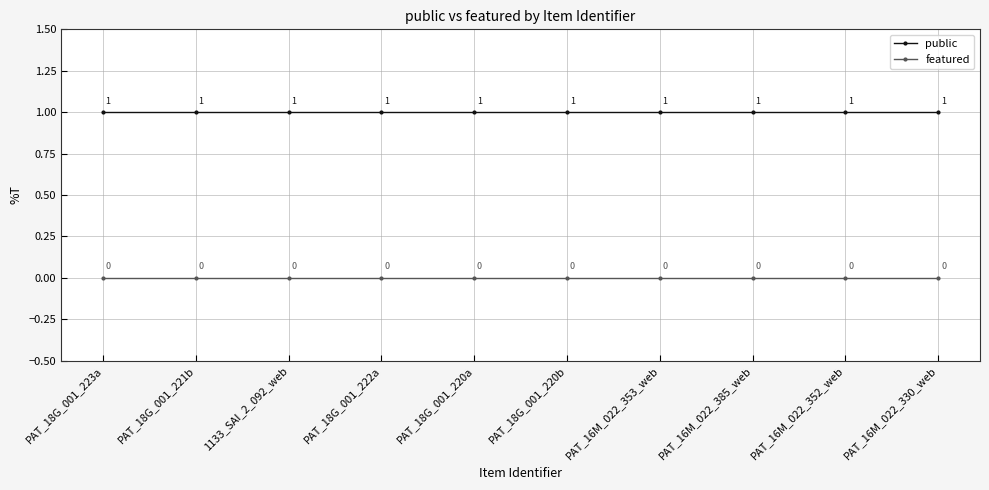

How many categories are shown in the chart?

10